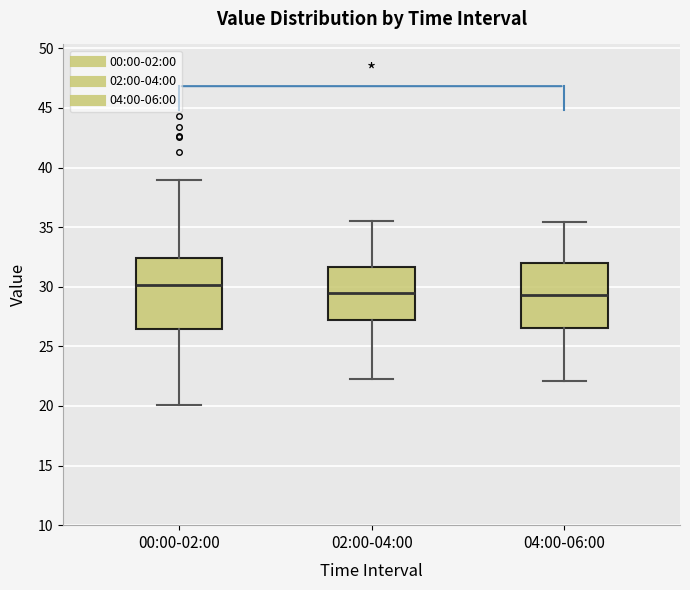

Reading left to right, read every box against the y-axis: the position of its median line, the range the box covers, and the ends of its whiskers. The values are not printed on the chart, so give them approximately, as read against the axis.

00:00-02:00: median 30.0, box 26.5 to 32.5, whiskers 20.0 to 39.0
02:00-04:00: median 29.5, box 27.5 to 31.5, whiskers 22.5 to 35.5
04:00-06:00: median 29.5, box 26.5 to 32.0, whiskers 22.0 to 35.5